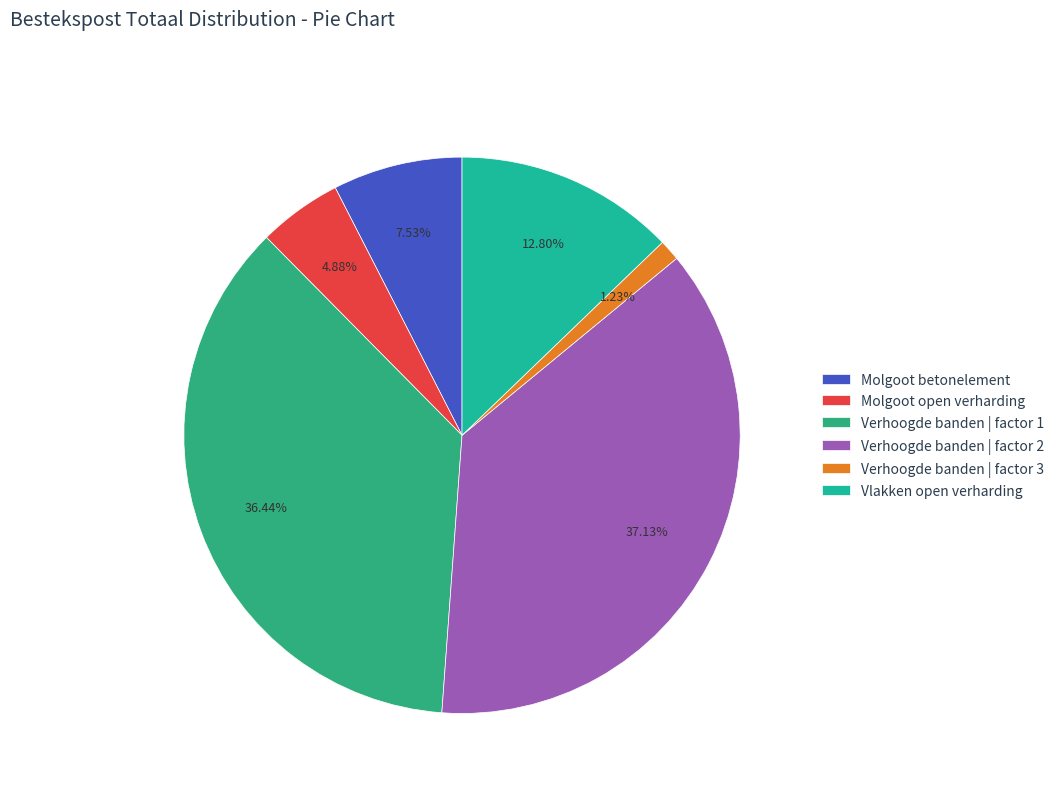

What is the ratio of the value at Molgoot betonelement to the value at Vlakken open verharding?

0.6